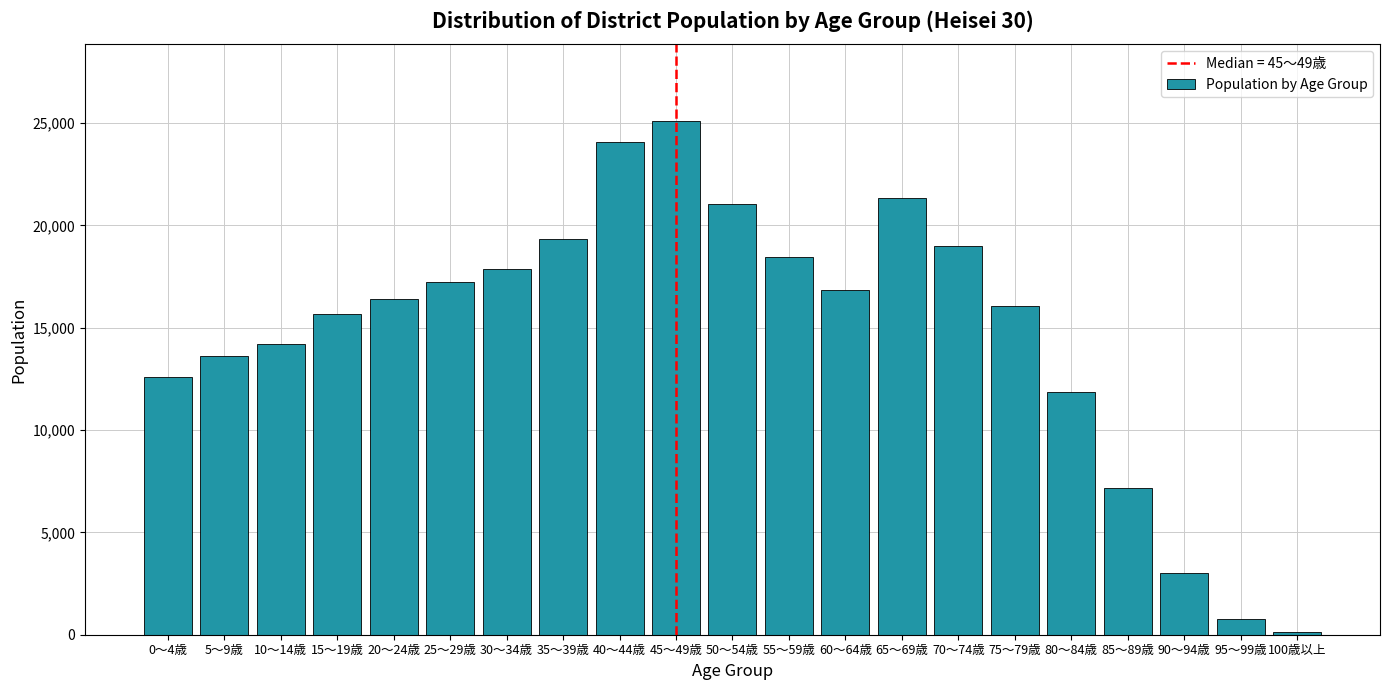

Reading right to left, extract all data points from this chart.

100歳以上=126	95～99歳=757	90～94歳=2997	85～89歳=7175	80～84歳=11846	75～79歳=16068	70～74歳=18975	65～69歳=21321	60～64歳=16864	55～59歳=18465	50～54歳=21044	45～49歳=25097	40～44歳=24089	35～39歳=19320	30～34歳=17878	25～29歳=17257	20～24歳=16384	15～19歳=15656	10～14歳=14209	5～9歳=13639	0～4歳=12596